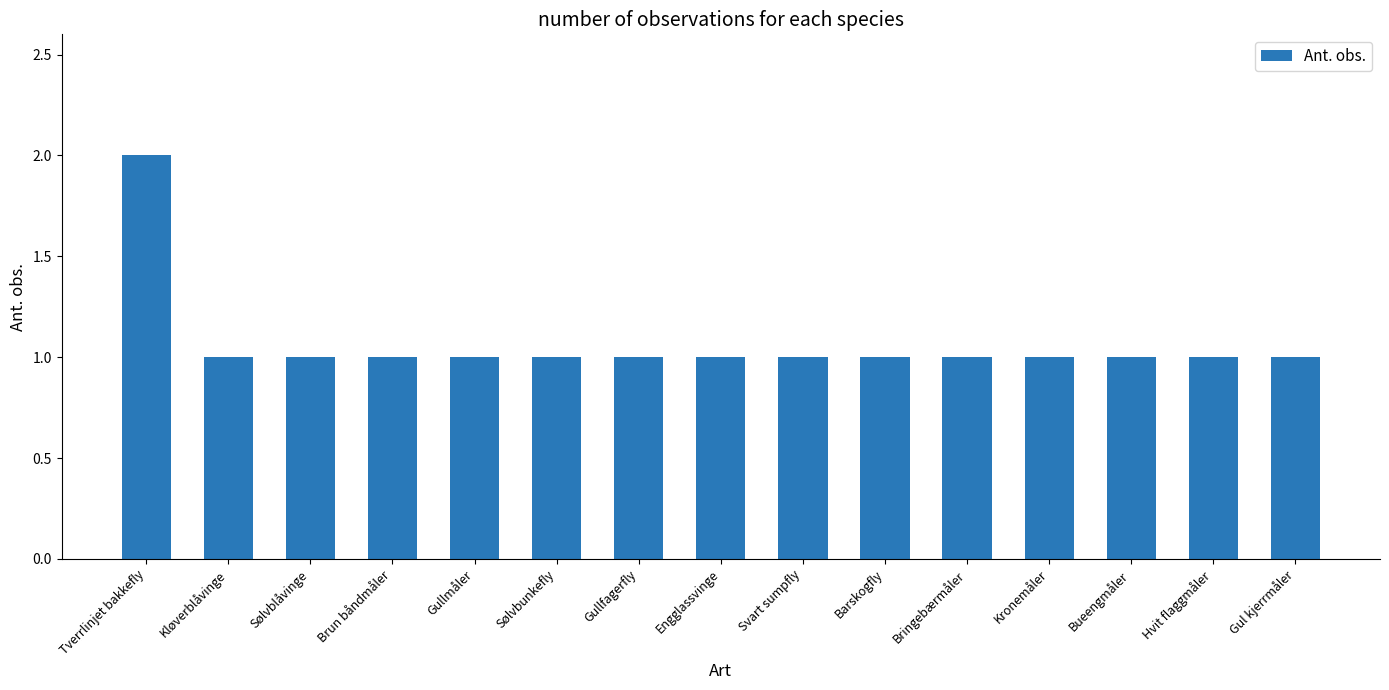

The value at Gul kjerrmåler is 2. True or false?

False